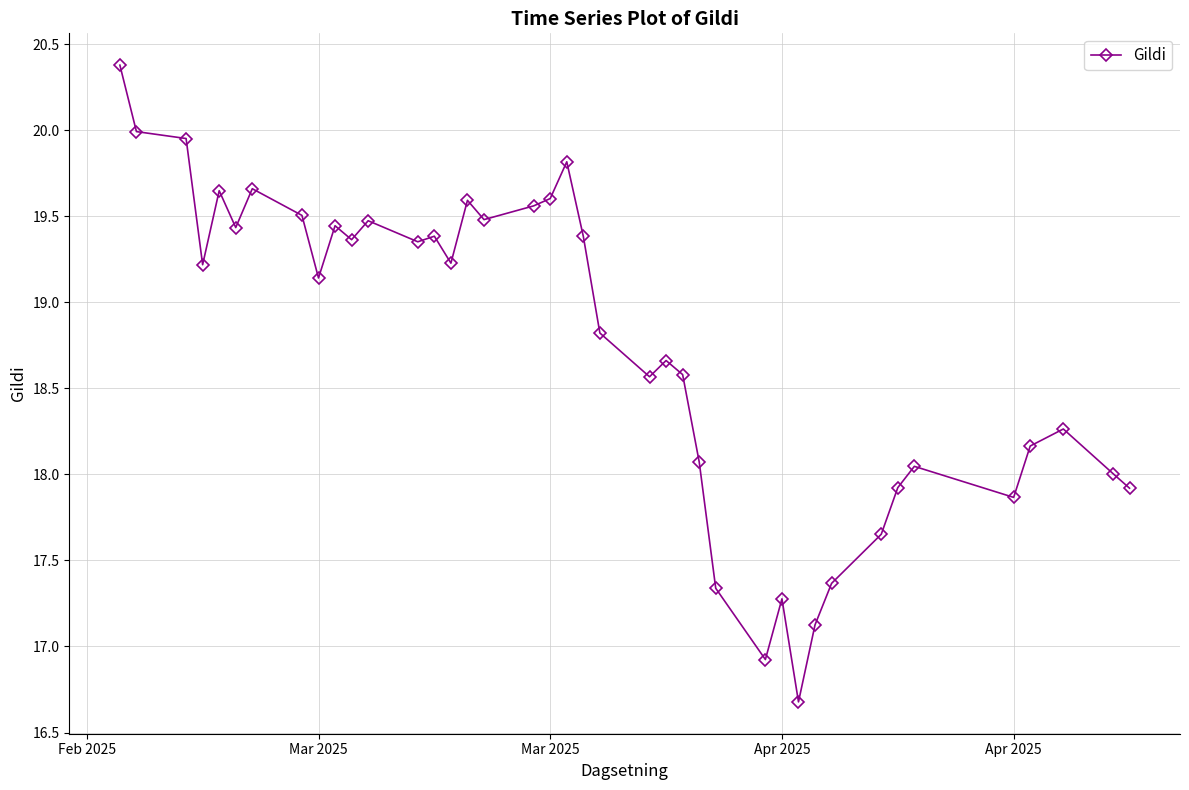

What is the greatest value displayed?

20.4